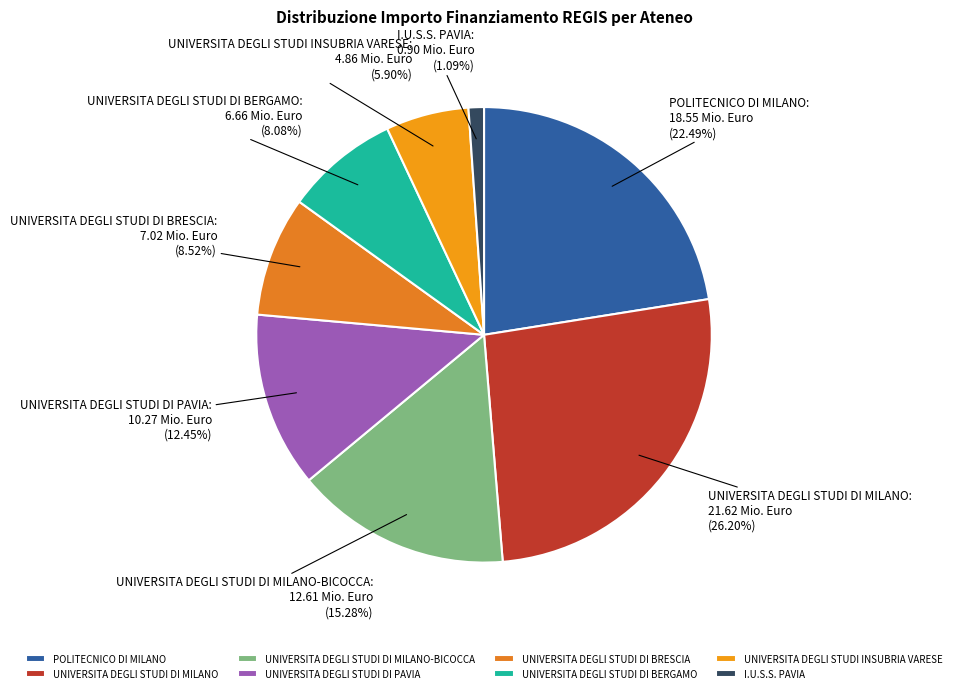

Which slice is the smallest?

I.U.S.S. PAVIA